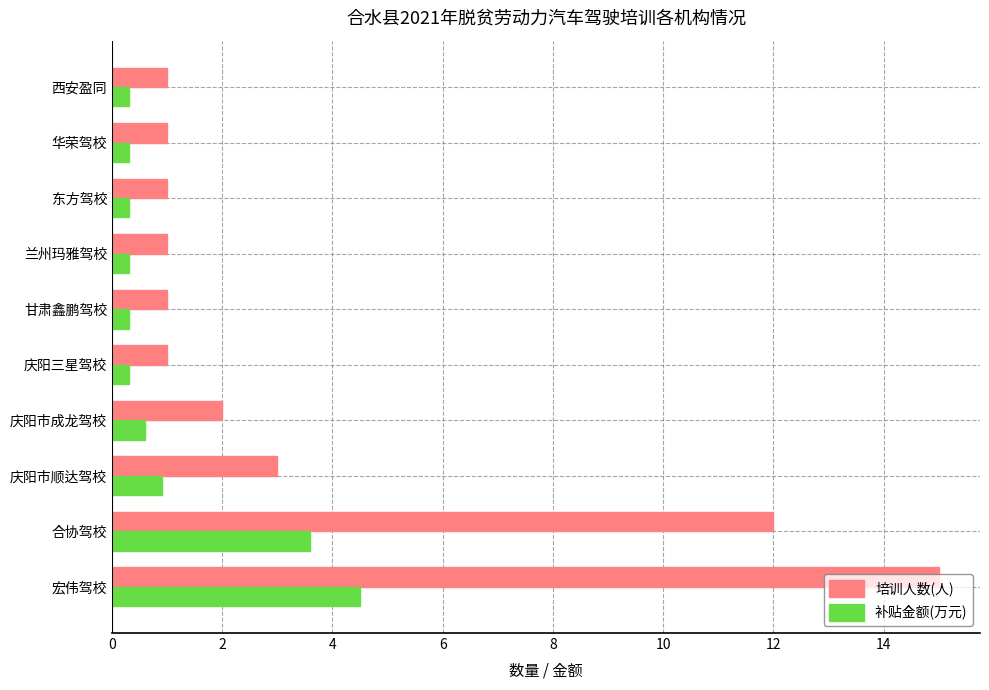

At how many categories does at least one series exceed 11?

2